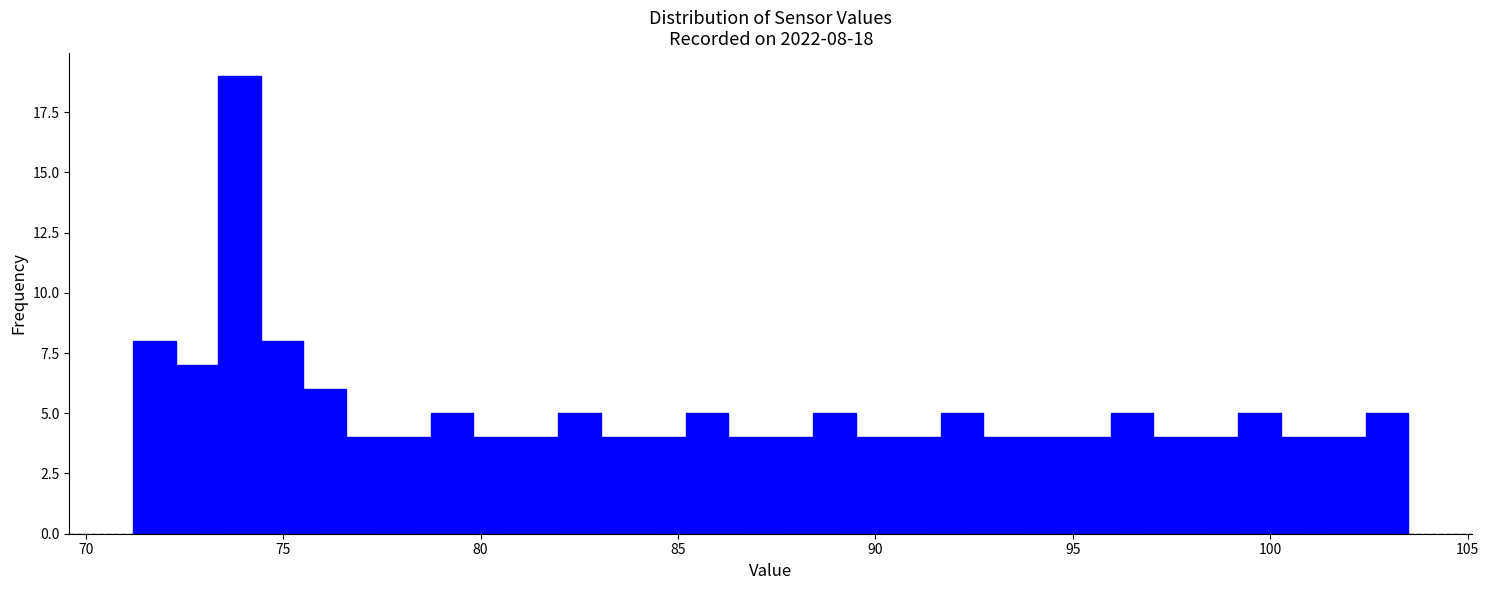

Around what value on the x-axis is the tallest bar? Give the approximate position of its centre, as read against the axis.

74.0